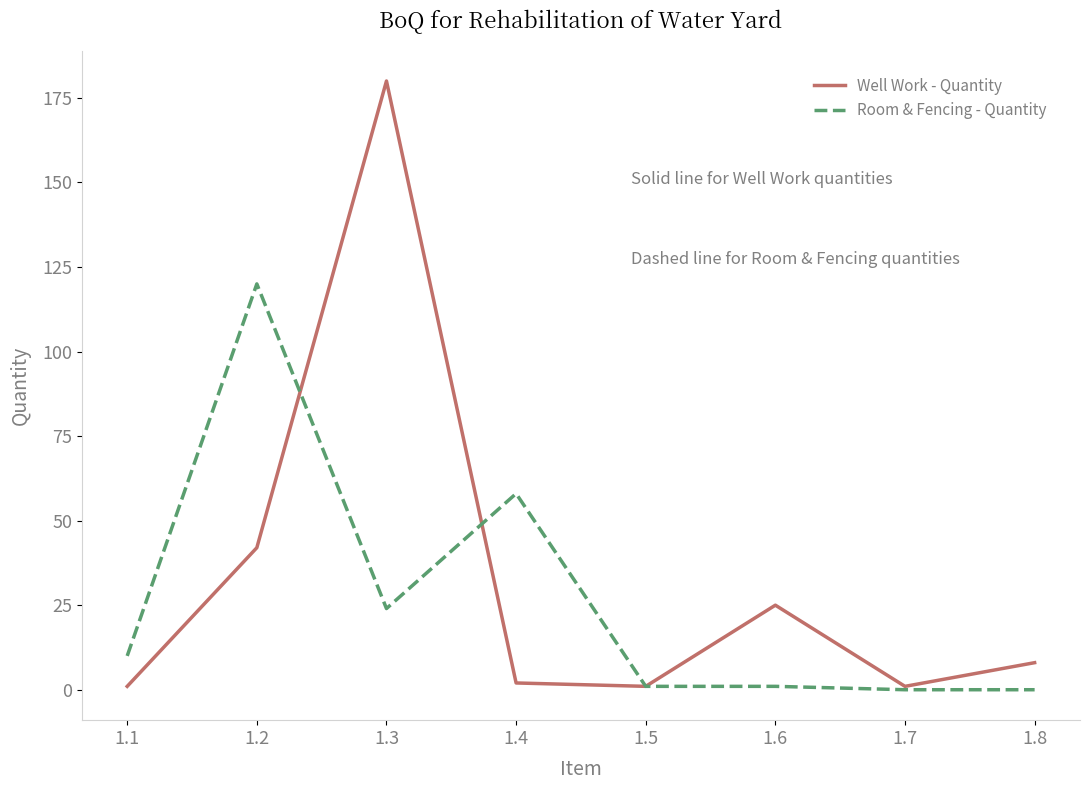

At how many categories does at least one series exceed 57?

3